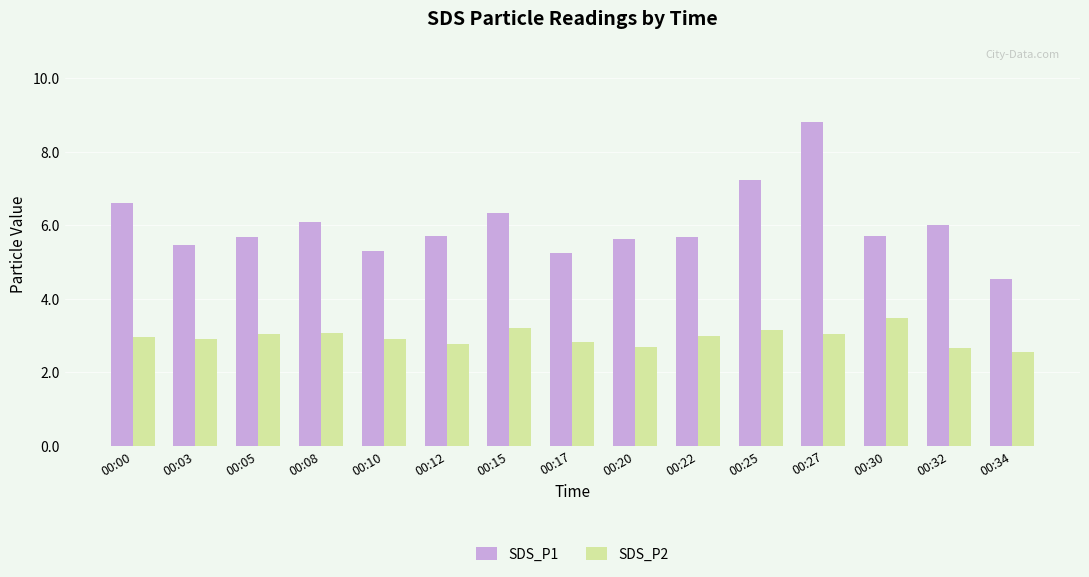

What is the value of the SDS_P1 bar at the 14th from the left?

6.0